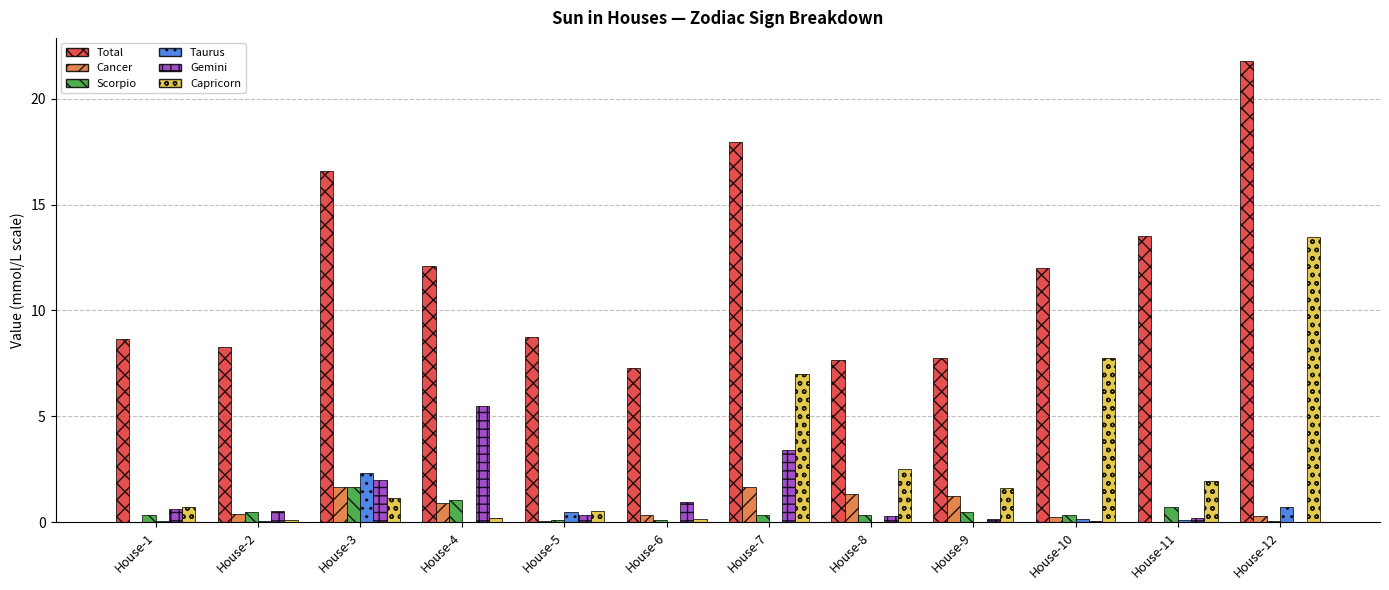

Are the bars horizontal?

No